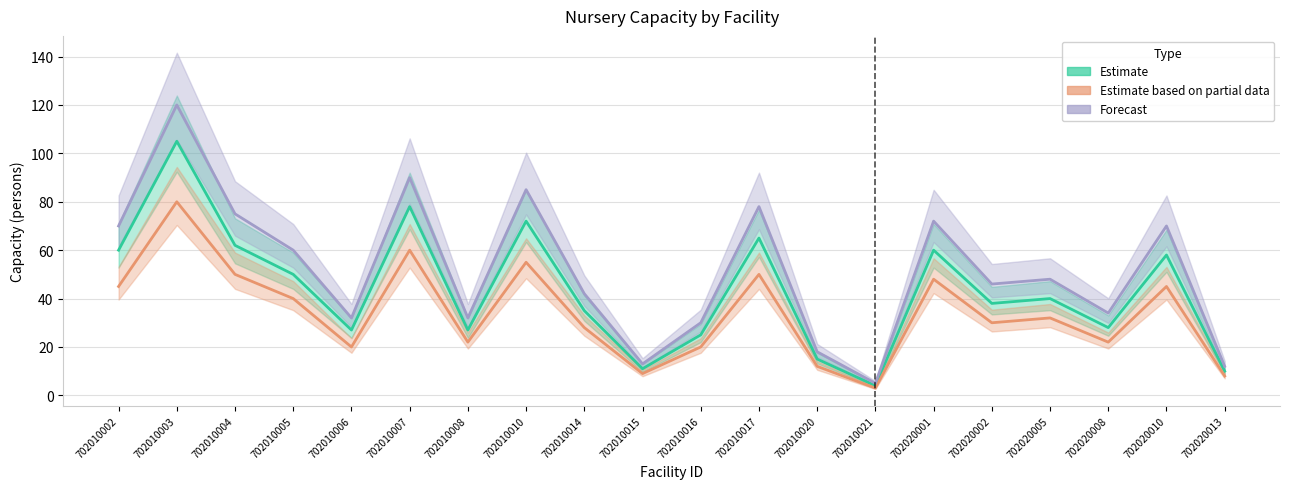

Which has a higher value, 702010021 or 702020010?

702020010